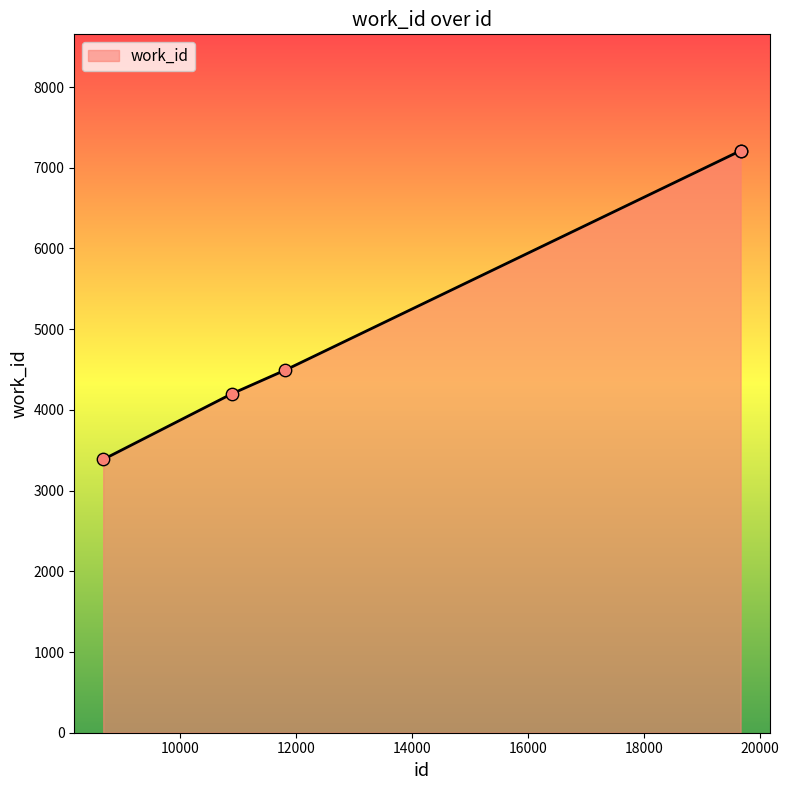

What is the difference between the maximum and minimum values?

3825